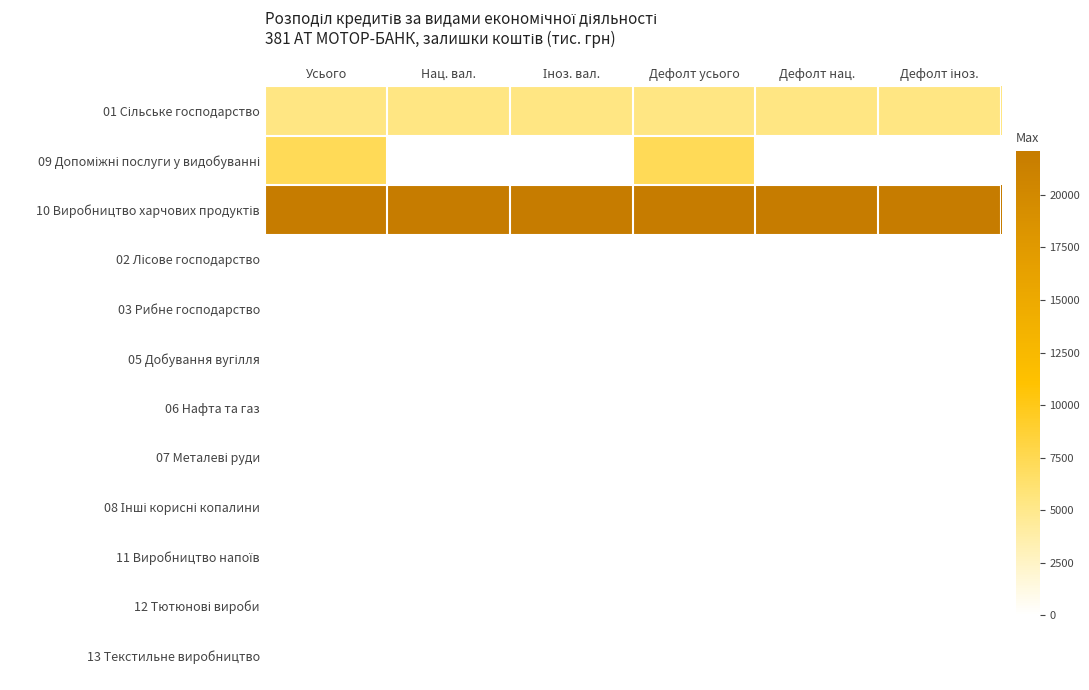

What is the spread (max minus min) of values at Дефолт усього?

22107.4